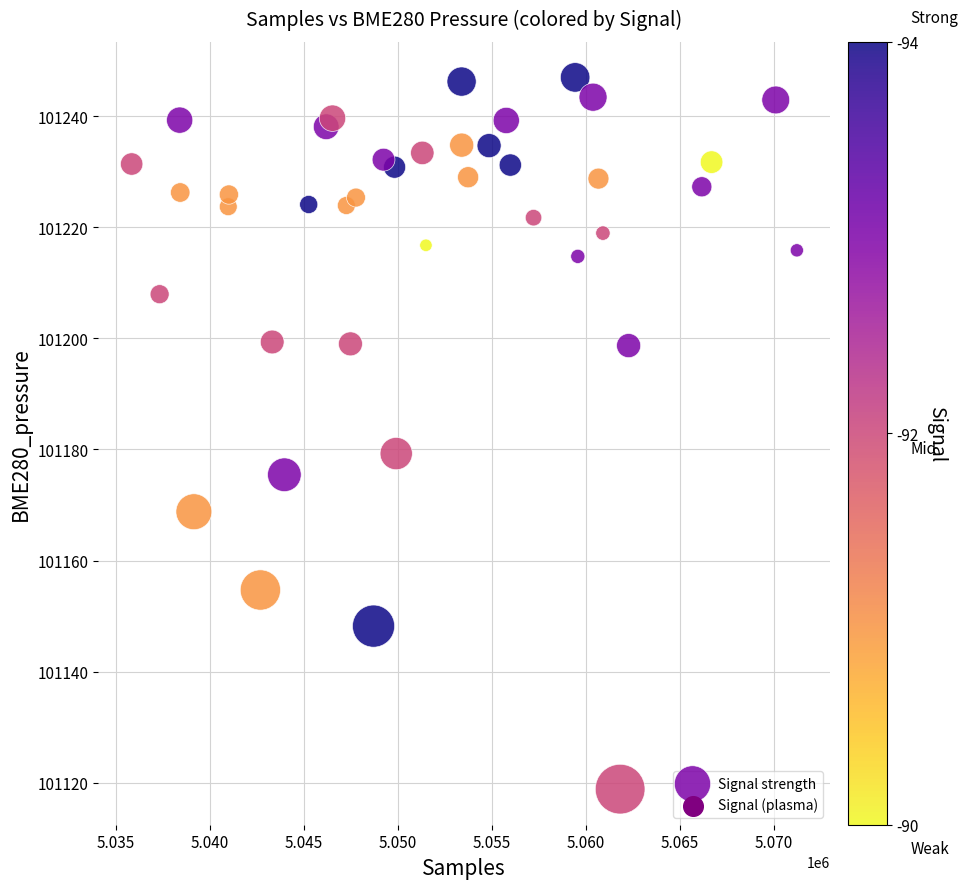

What is the range of X values (max minus min)?

35385.0